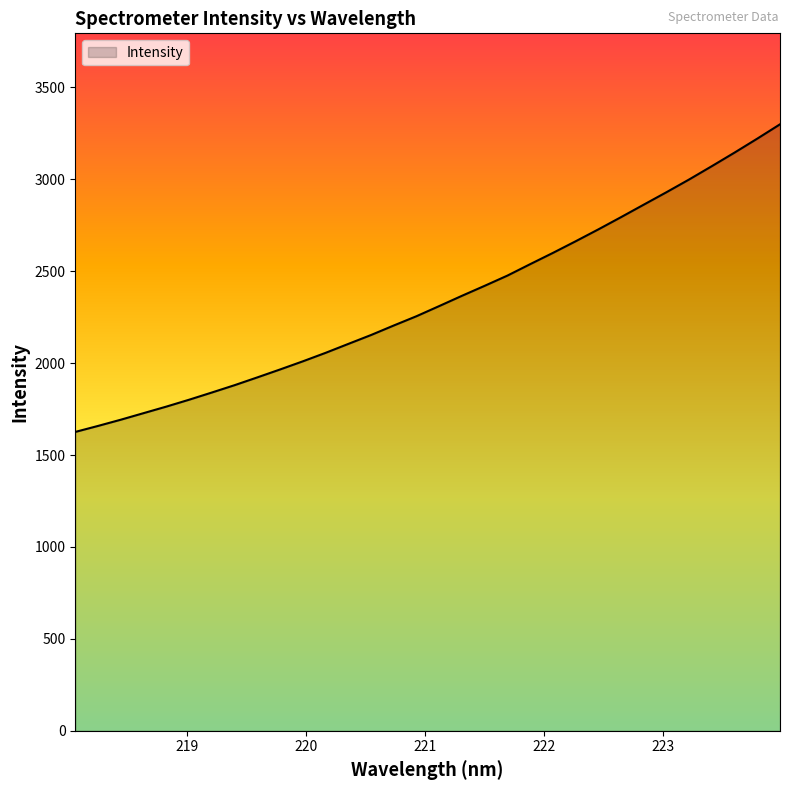

Does the chart have visible grid lines?

No